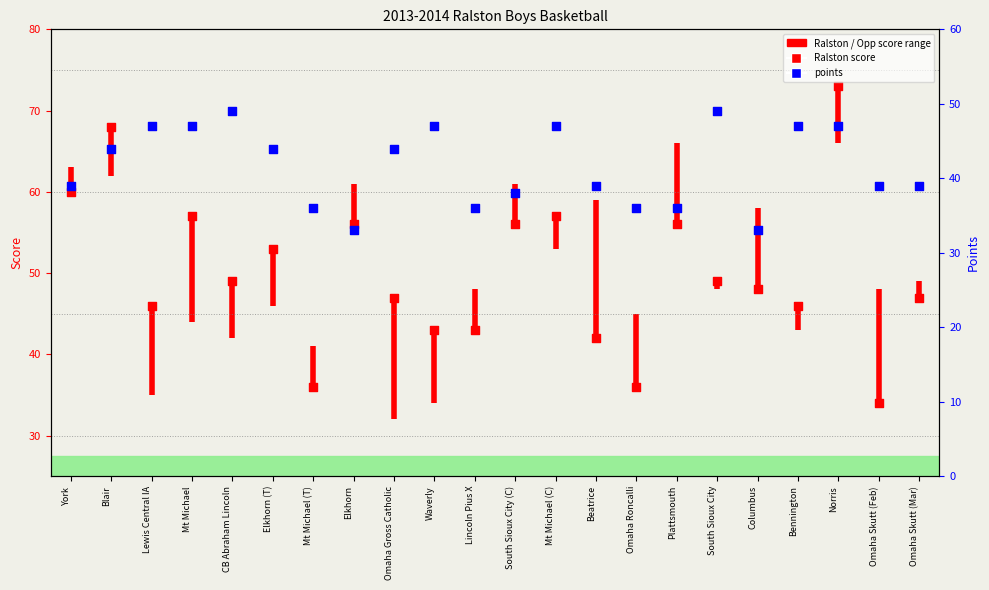

Which series contains the lowest Y value?

points